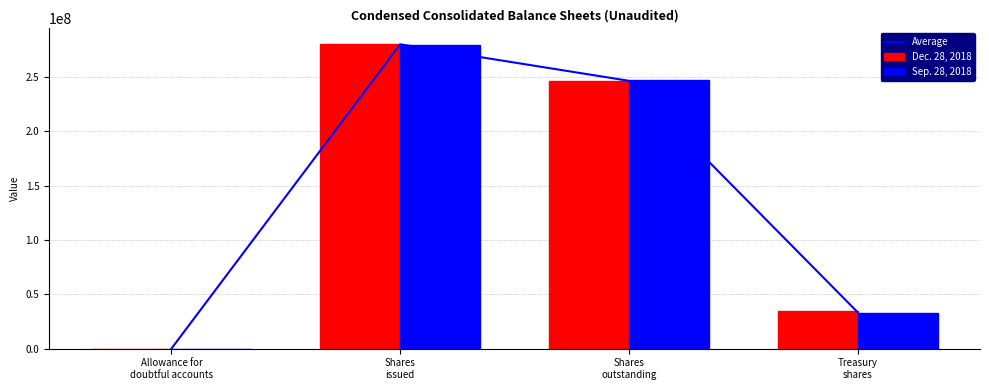

At which category does the chart reach its minimum across all series?

Allowance for
doubtful accounts